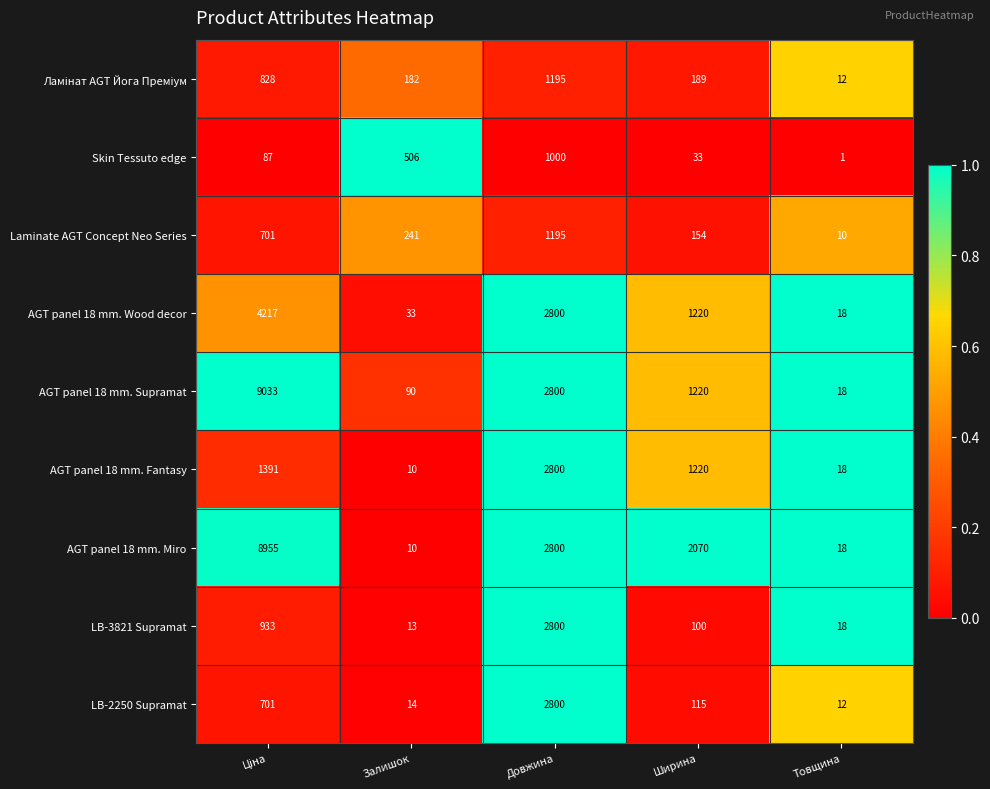

What is the total value across all series at Товщина?

125